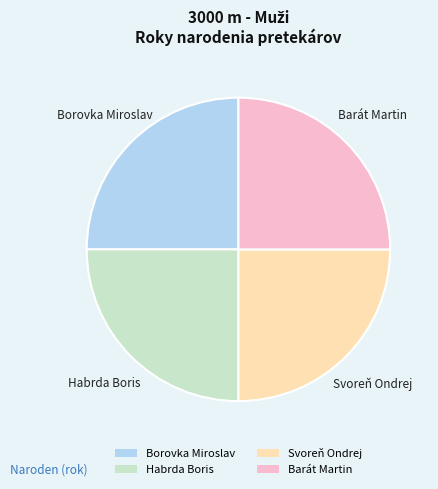

Is there any slice that represents more than half of the pie?

No